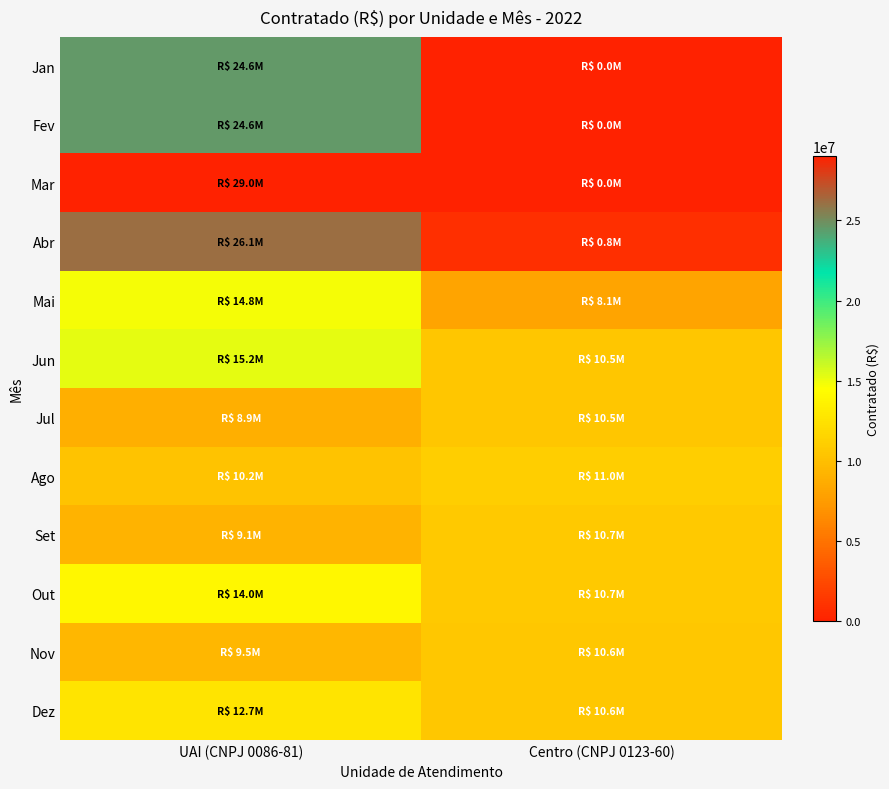

Reading right to left, list all the values displayed in this chart.

Jan: Centro (CNPJ 0123-60)=0.0	UAI (CNPJ 0086-81)=24578869.2
Fev: Centro (CNPJ 0123-60)=0.0	UAI (CNPJ 0086-81)=24578869.2
Mar: Centro (CNPJ 0123-60)=0.0	UAI (CNPJ 0086-81)=29032067.1
Abr: Centro (CNPJ 0123-60)=811063.8	UAI (CNPJ 0086-81)=26144868.2
Mai: Centro (CNPJ 0123-60)=8136606.5	UAI (CNPJ 0086-81)=14837640.8
Jun: Centro (CNPJ 0123-60)=10492233.6	UAI (CNPJ 0086-81)=15243335.4
Jul: Centro (CNPJ 0123-60)=10492233.6	UAI (CNPJ 0086-81)=8914116.9
Ago: Centro (CNPJ 0123-60)=11017114.3	UAI (CNPJ 0086-81)=10216209.6
Set: Centro (CNPJ 0123-60)=10672803.0	UAI (CNPJ 0086-81)=9129615.8
Out: Centro (CNPJ 0123-60)=10694903.4	UAI (CNPJ 0086-81)=14037881.4
Nov: Centro (CNPJ 0123-60)=10634782.1	UAI (CNPJ 0086-81)=9503568.2
Dez: Centro (CNPJ 0123-60)=10634782.1	UAI (CNPJ 0086-81)=12685845.7